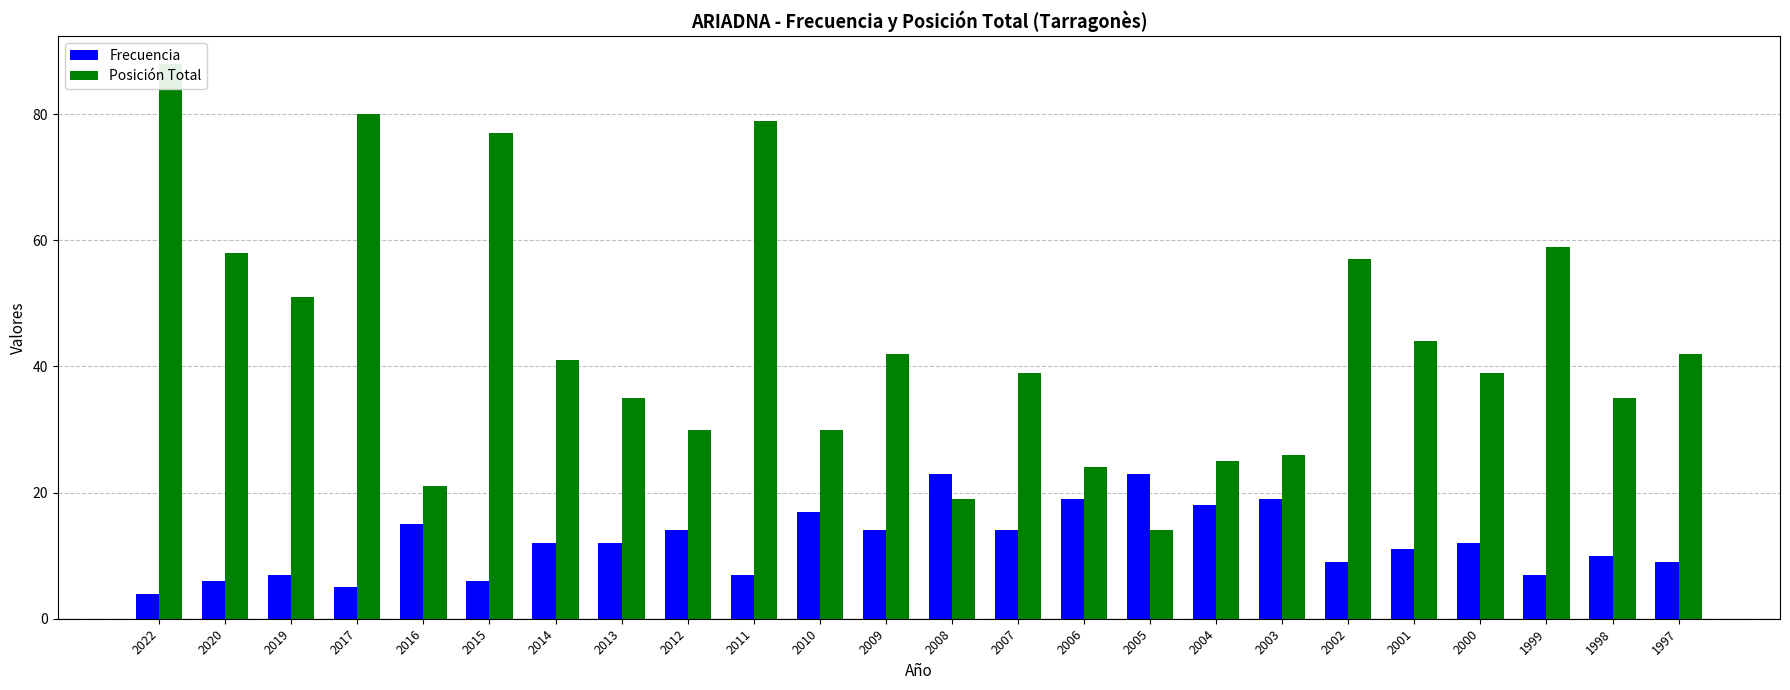

Which category has the highest value in the Posición Total series?

2022